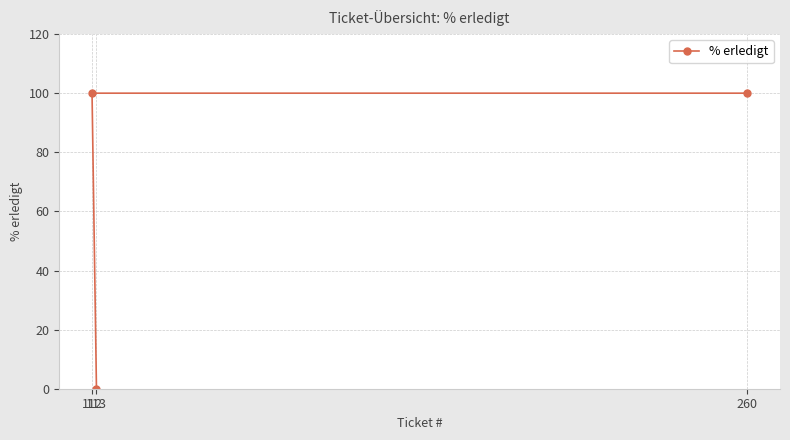

Is this an area chart (filled region under the line)?

No